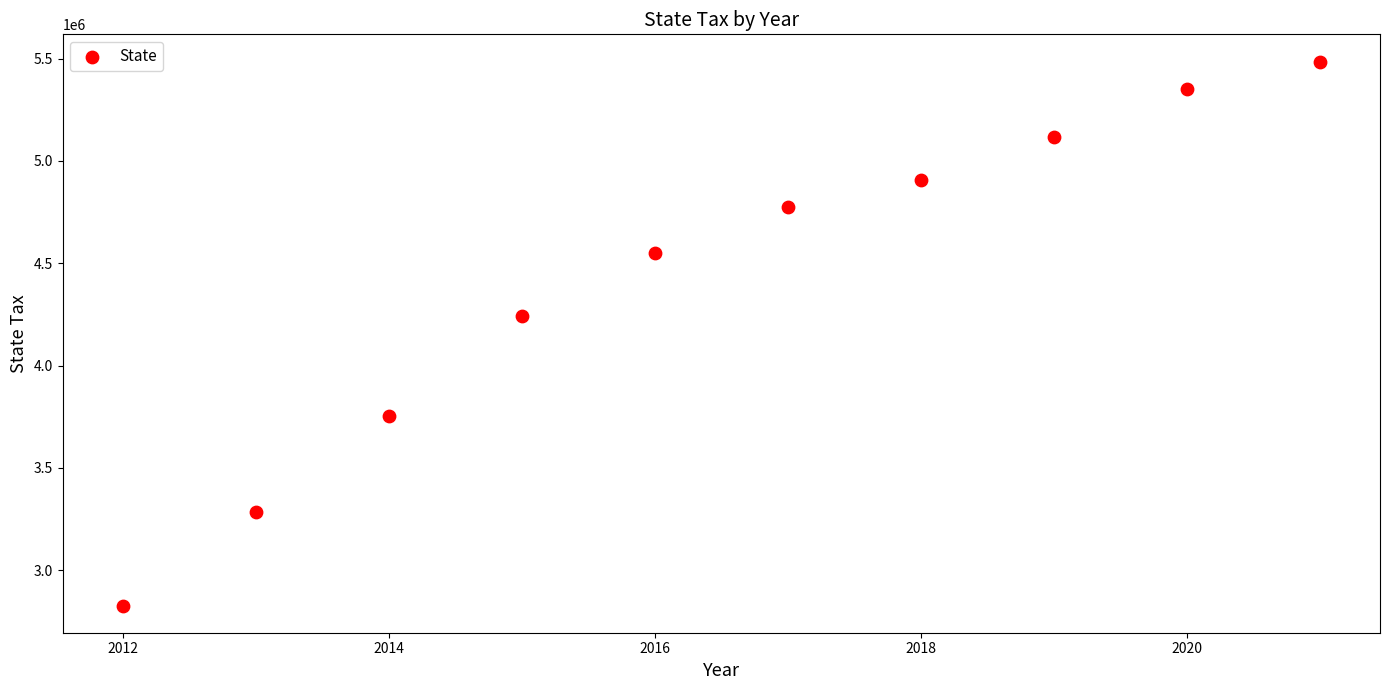

What is the range of X values (max minus min)?

9.0